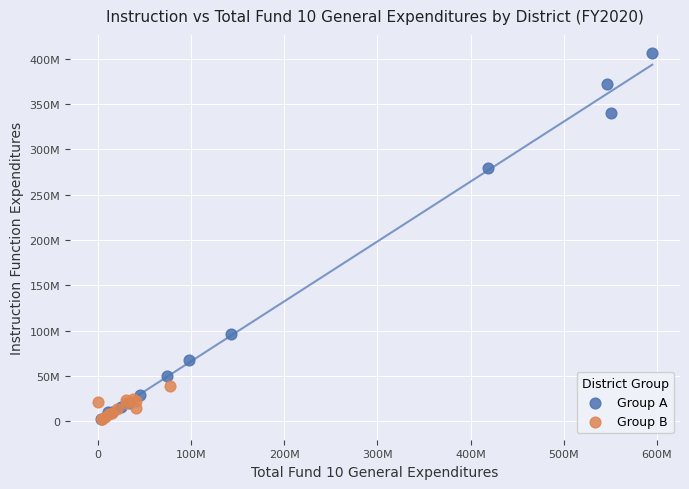

What are all the series names shown in the legend?

Group A, Group B